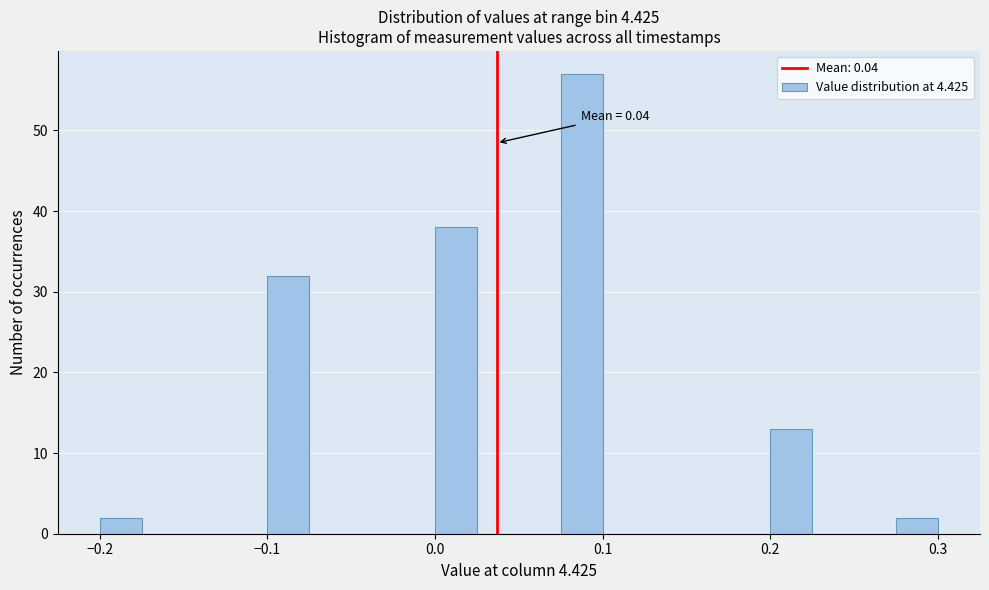

Read against the x-axis, roughly where is the centre of the tallest bar?

0.09